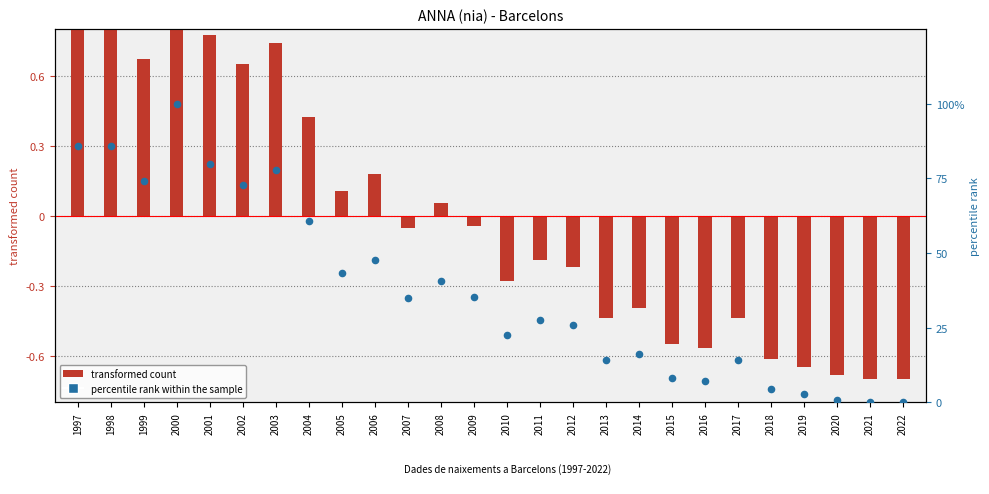

Which series contains the highest Y value?

percentile rank within the sample